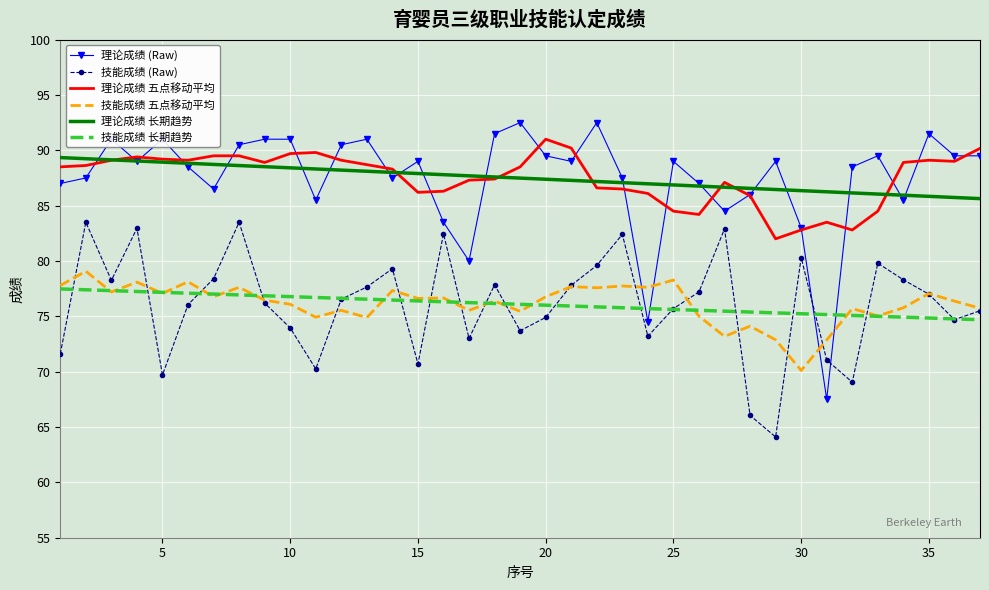

How many distinct data groups are displayed?

6